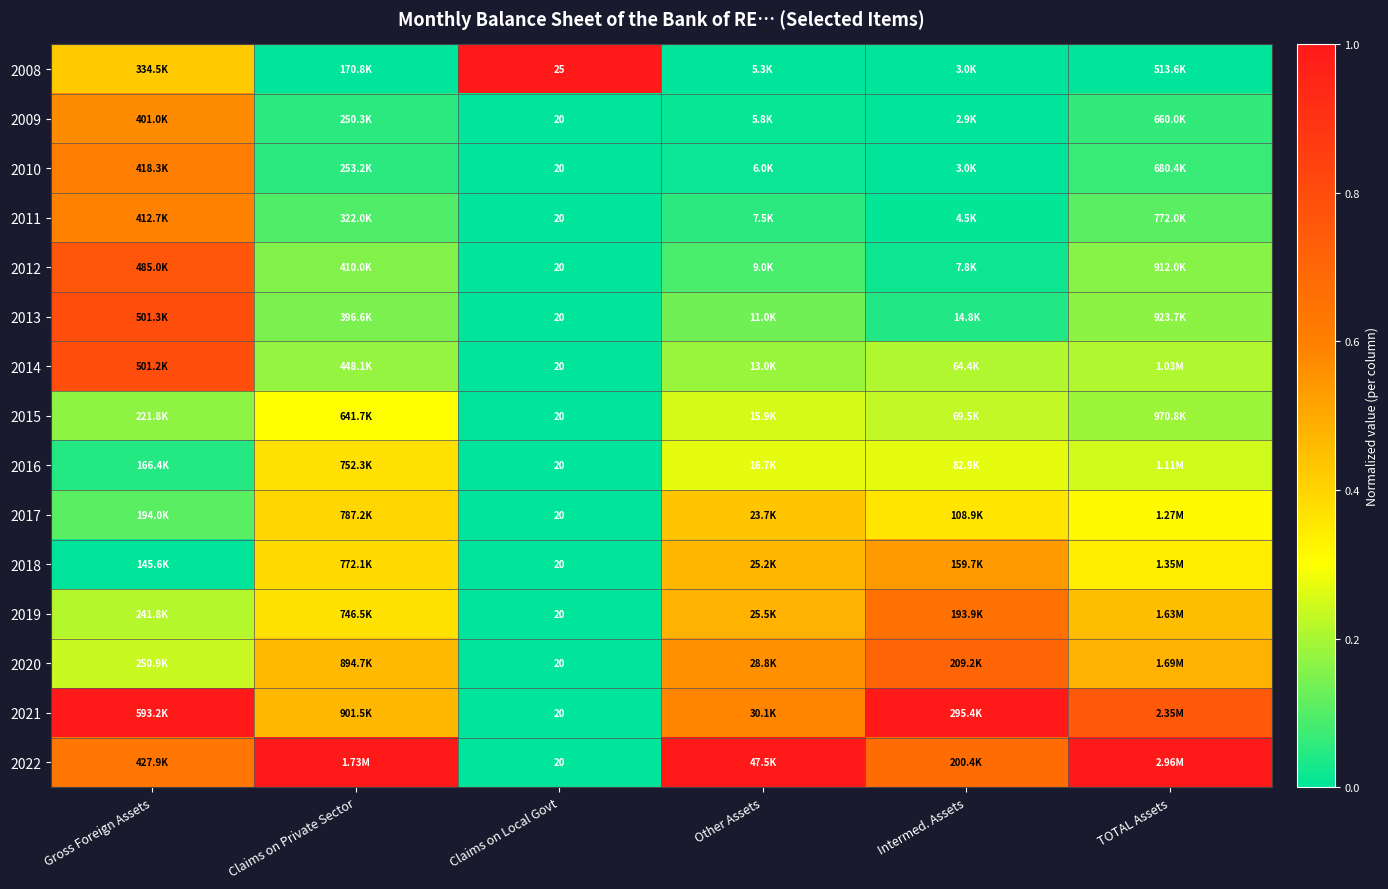

Rank the series at TOTAL Assets from highest to lowest value.

2022, 2021, 2020, 2019, 2018, 2017, 2016, 2014, 2015, 2013, 2012, 2011, 2010, 2009, 2008